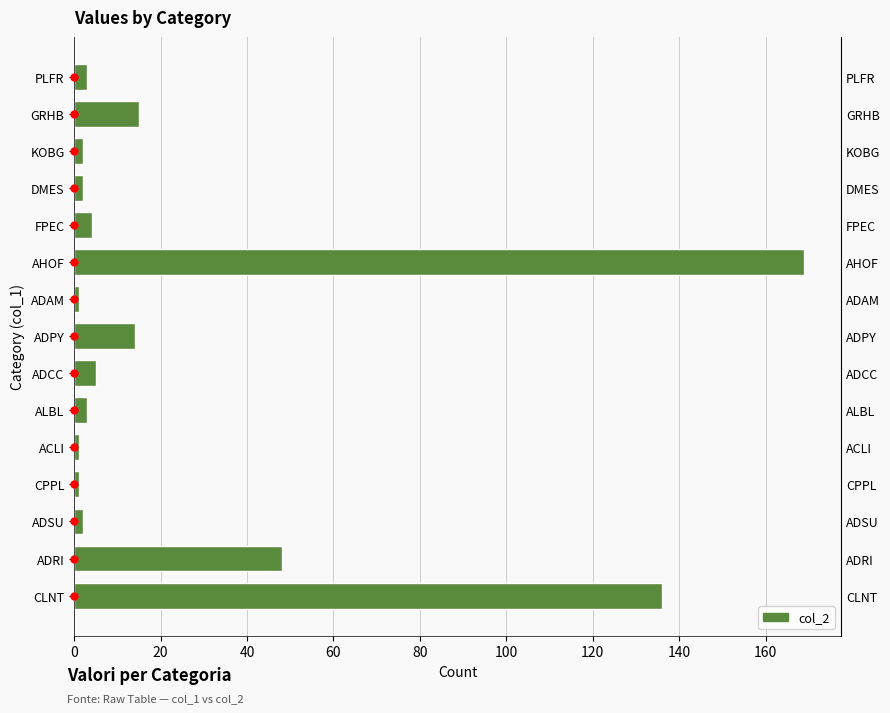

At which label is the value closest to 85?

ADRI